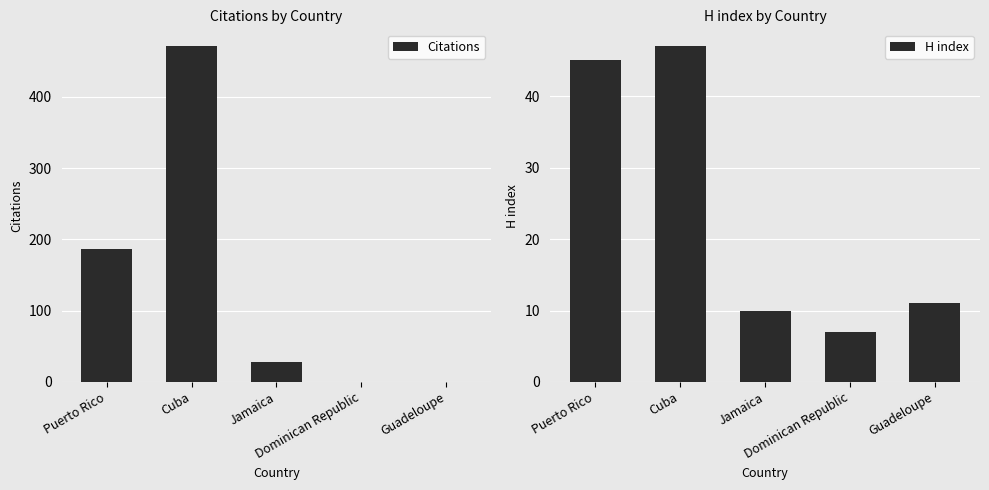

Is it true that Citations equals 217 at Guadeloupe?

False